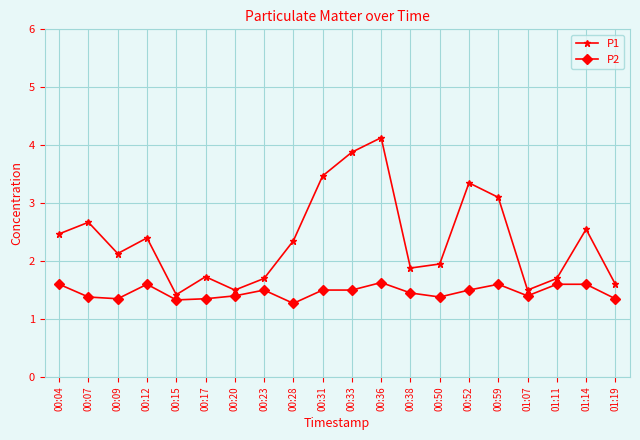

What is the difference between the highest and lowest values at 00:33?

2.4